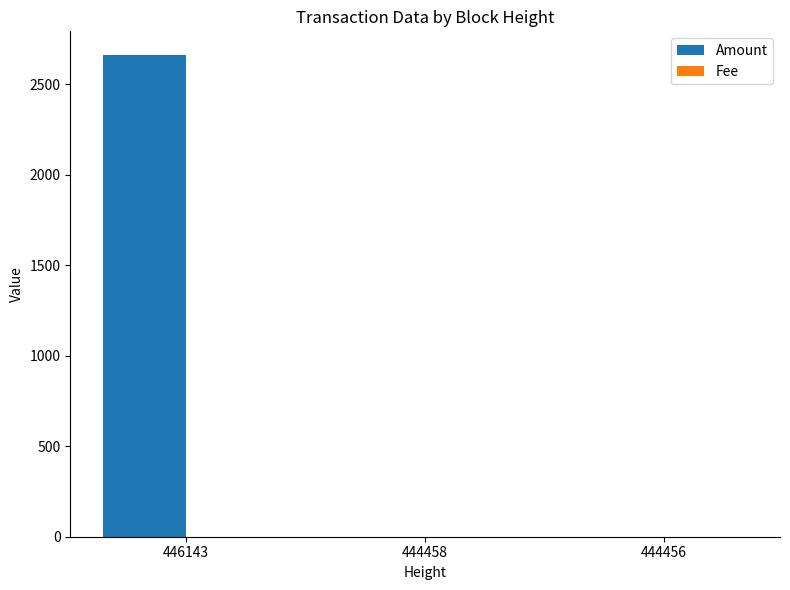

Which series has the largest total across all categories?

Amount